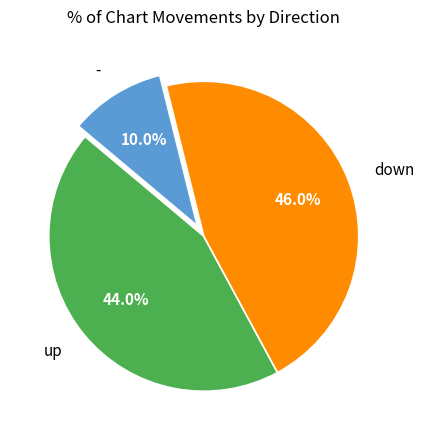

Which has a higher value, down or -?

down